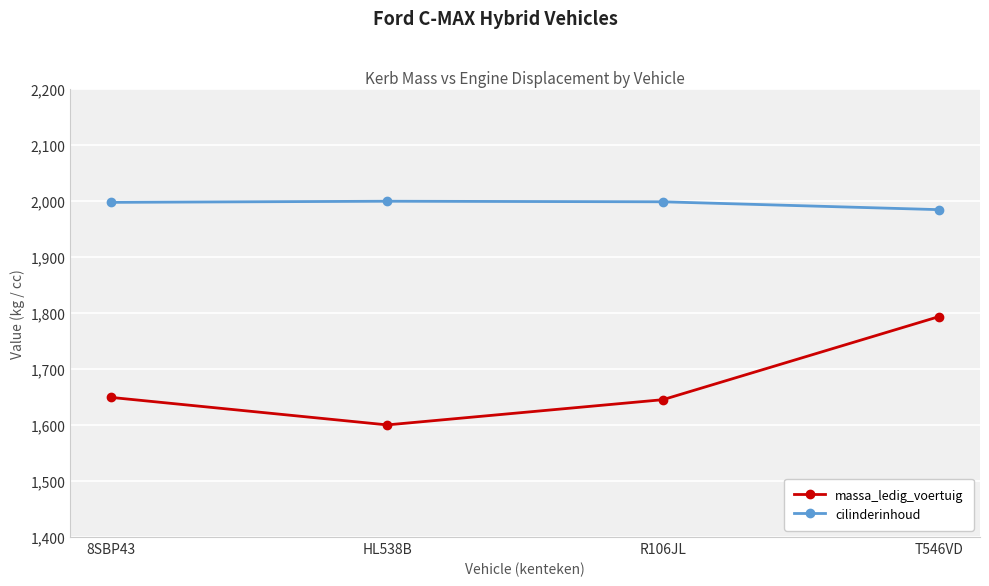

List the series in order of their overall mean, highest first.

cilinderinhoud, massa_ledig_voertuig